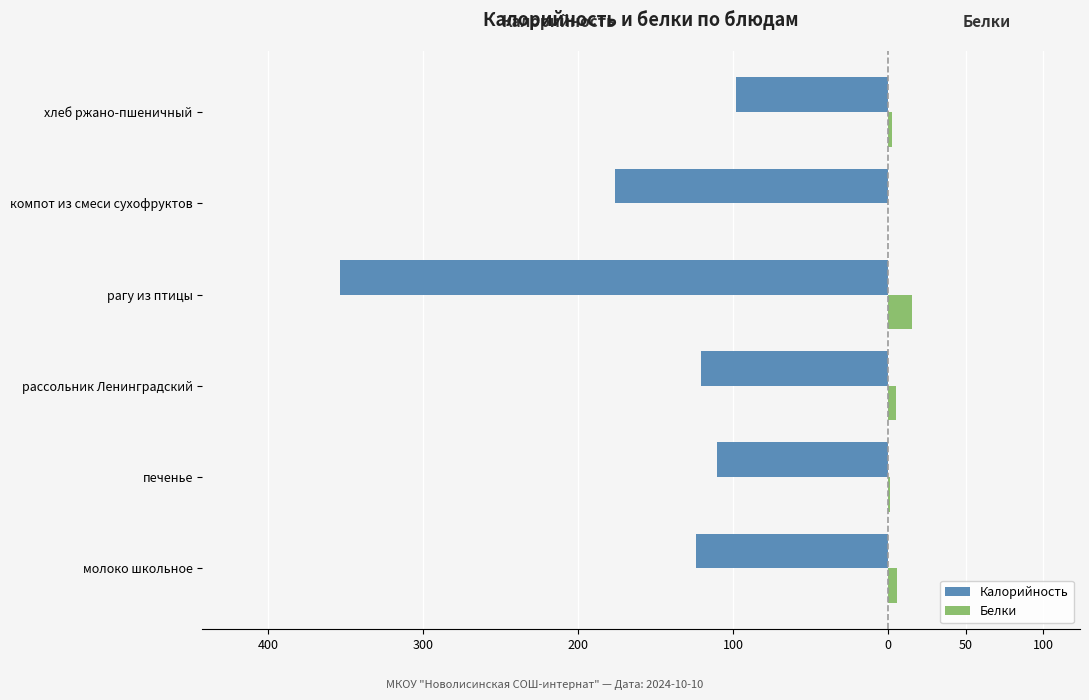

What are all the series names shown in the legend?

Калорийность, Белки